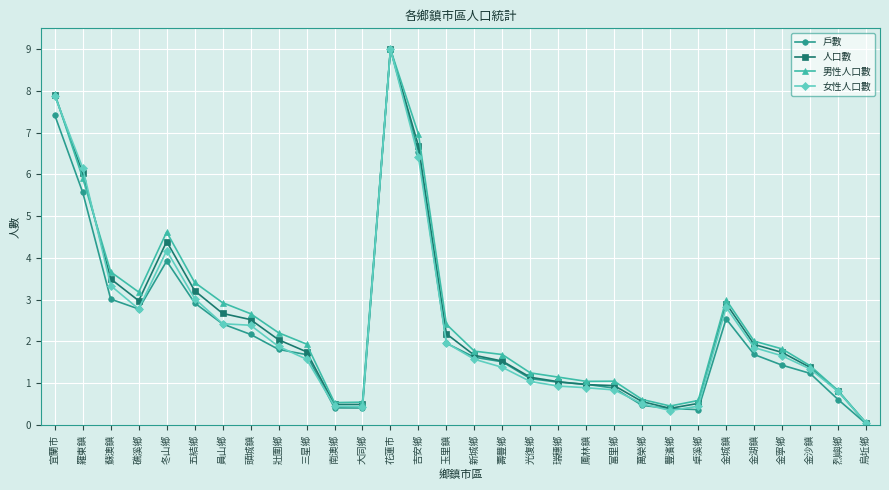

Rank the series by their average value, from highest to lowest.

男性人口數, 人口數, 女性人口數, 戶數